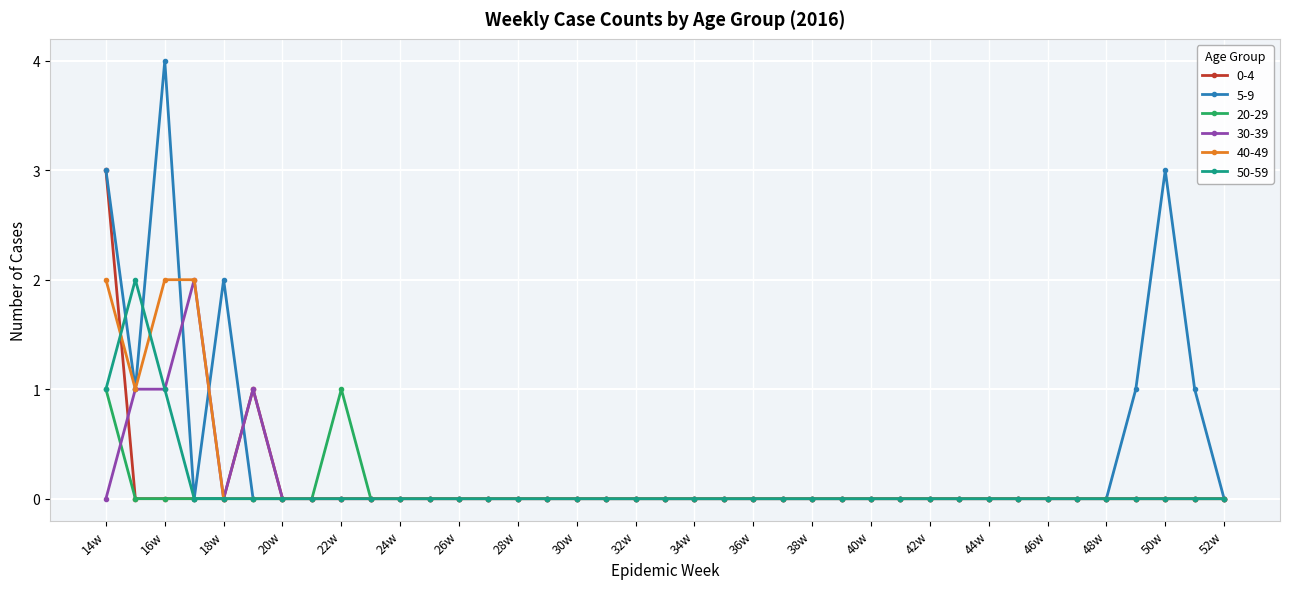

Which series has the widest spread of values?

5-9